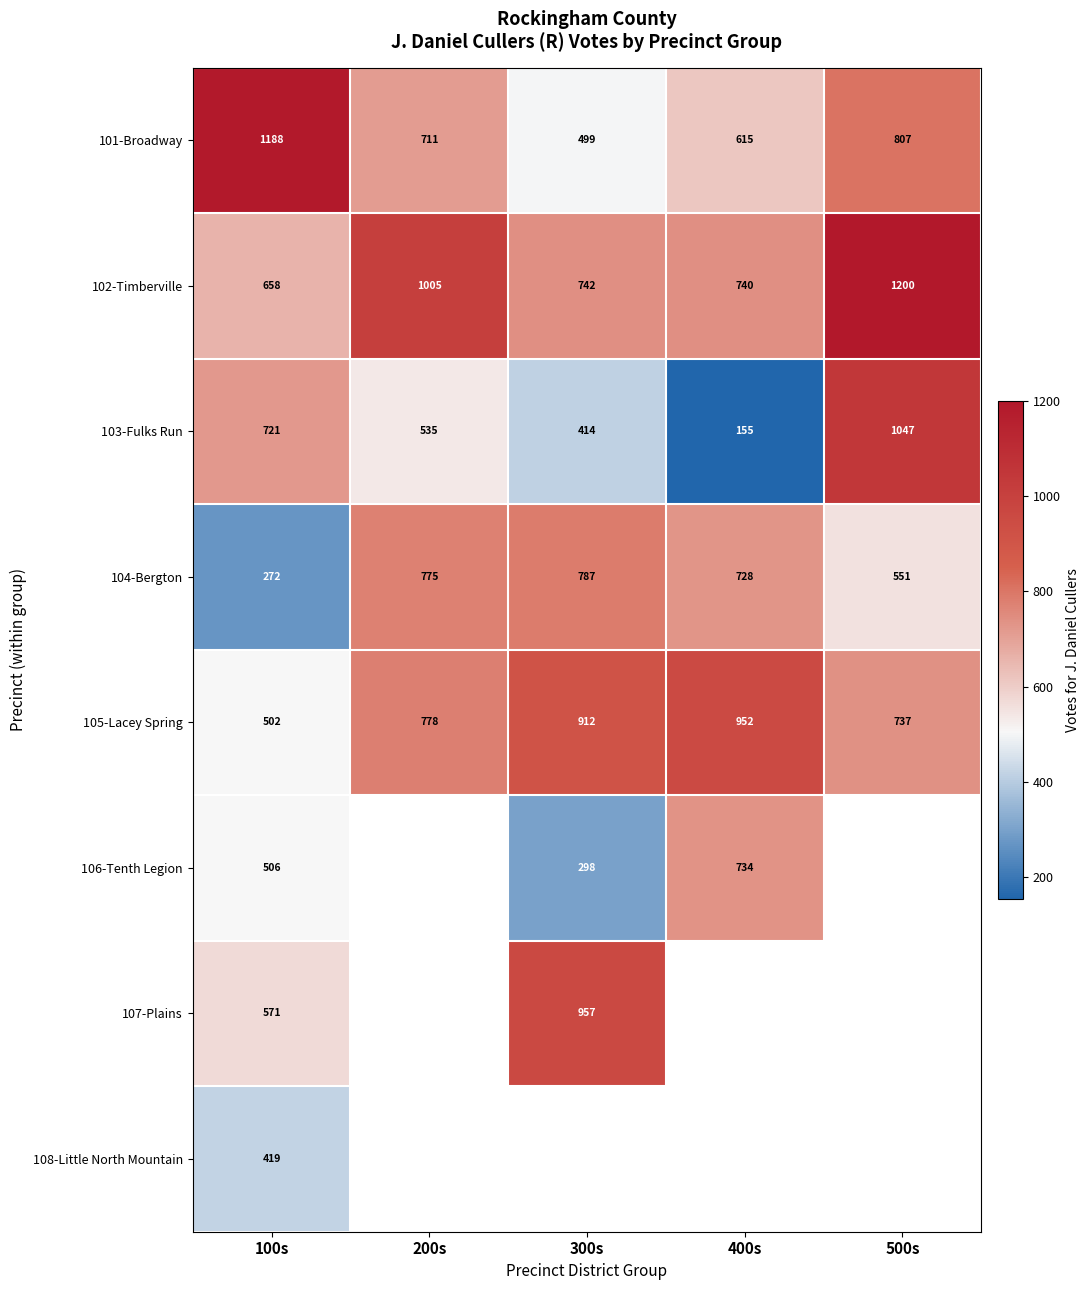

The value of 103-Fulks Run at 200s is 826.6. True or false?

False